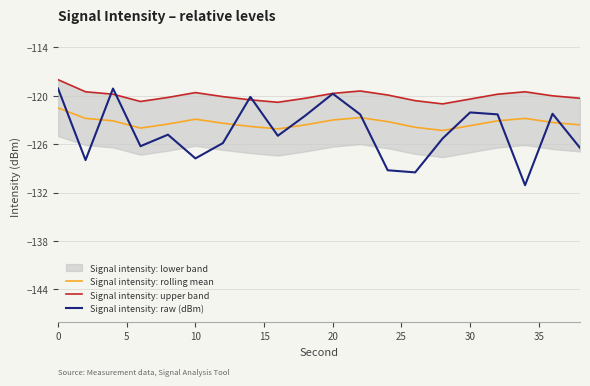

In Signal intensity: raw (dBm), how many points are higher than both neighbors (excluding endpoints)?

6